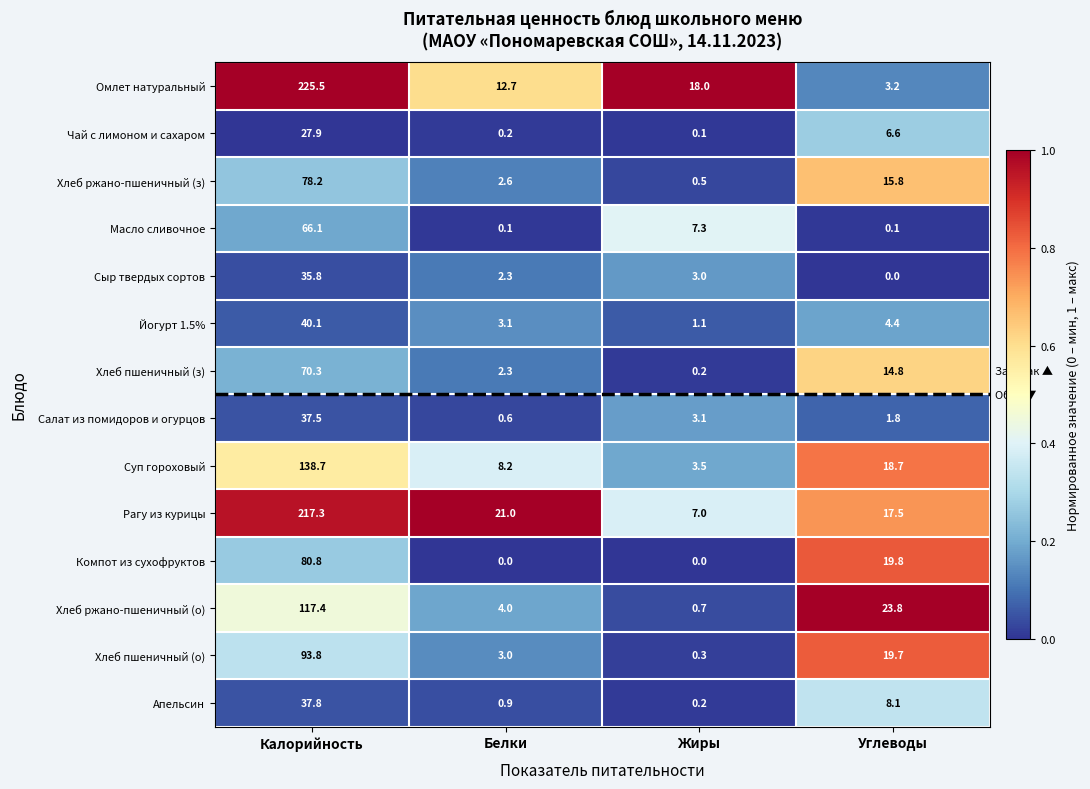

At which label is Салат из помидоров и огурцов closest to 19?

Жиры